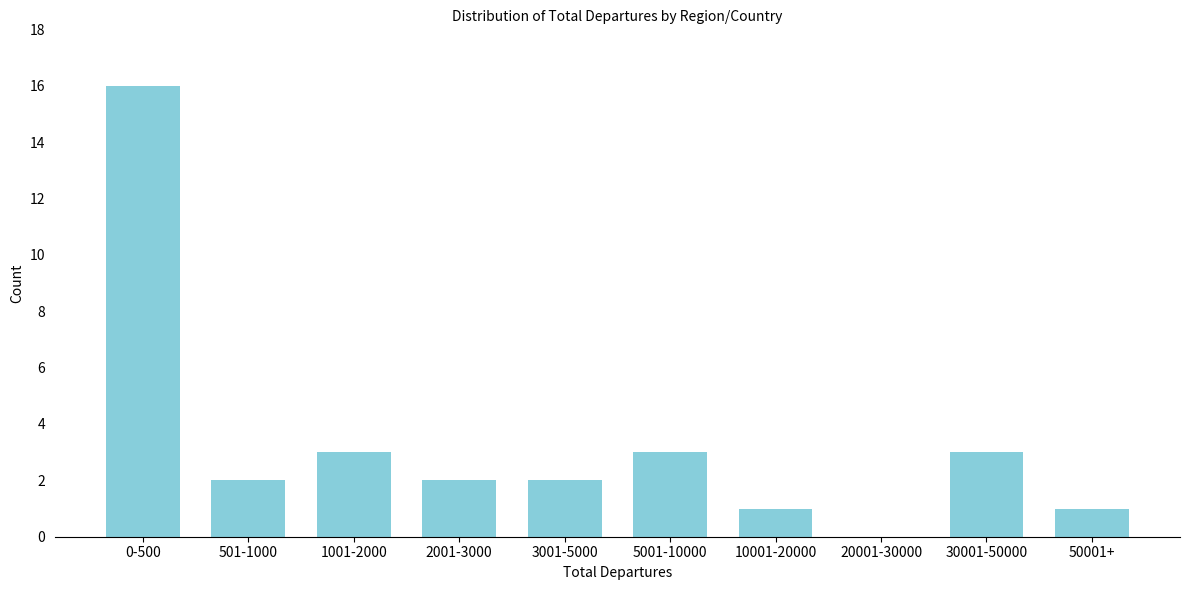

Reading left to right, extract all data points from this chart.

0-500=16	501-1000=2	1001-2000=3	2001-3000=2	3001-5000=2	5001-10000=3	10001-20000=1	20001-30000=0	30001-50000=3	50001+=1